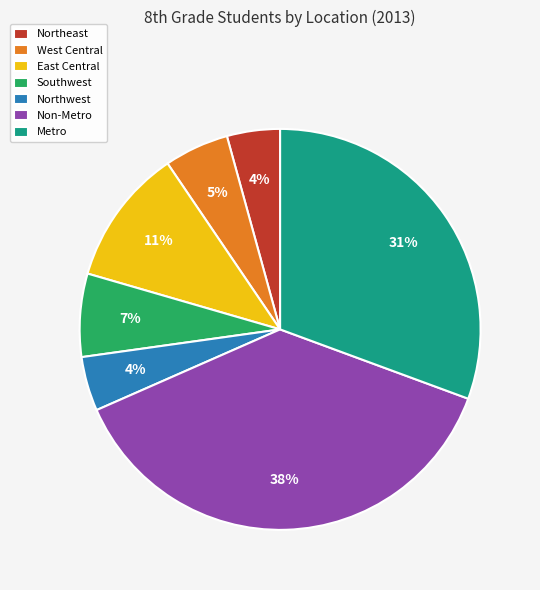

Is it true that East Central is 11% of the pie?

True